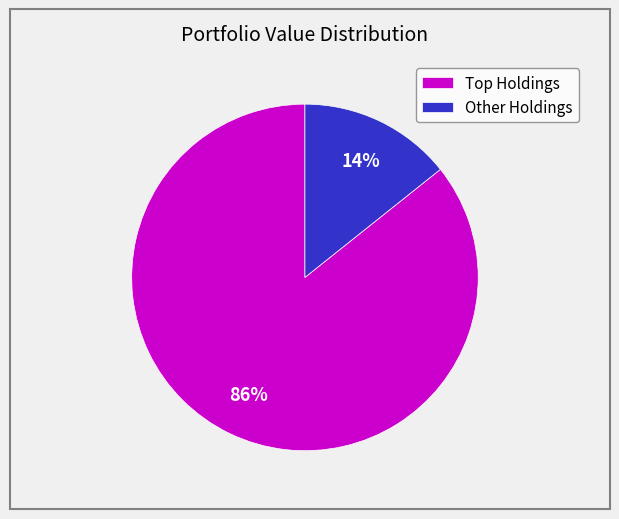

Is there a majority slice in this chart?

Yes